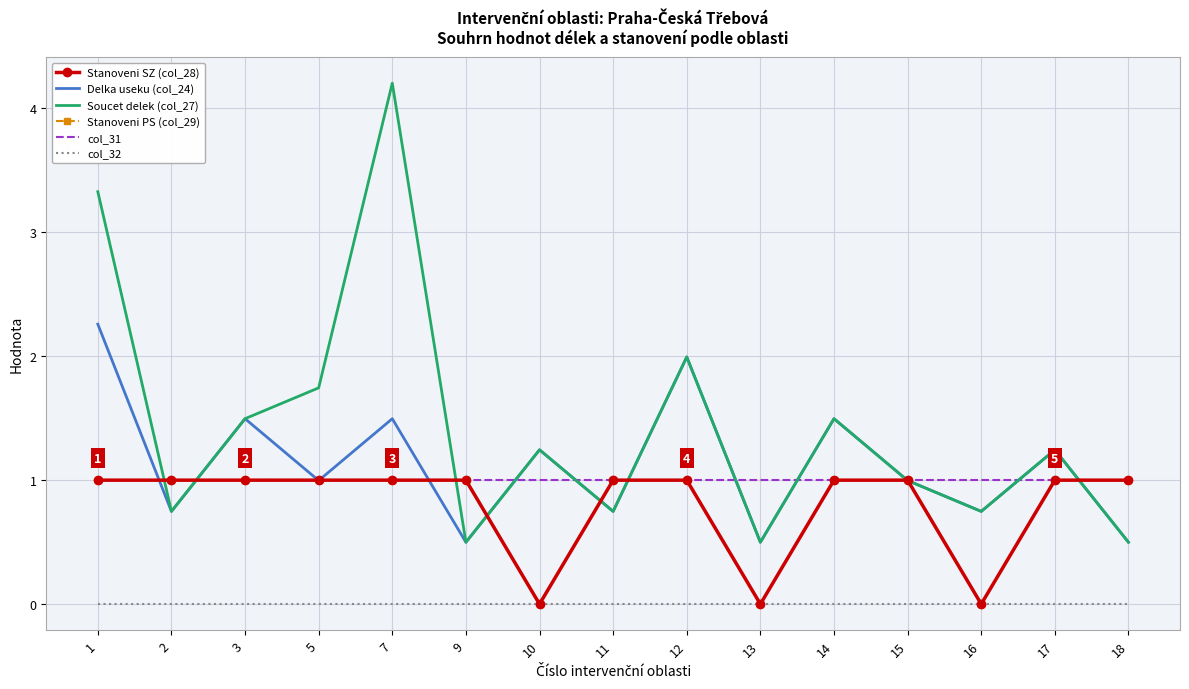

Reading left to right, list all the values displayed in this chart.

Stanoveni SZ (col_28): 1=1.0	2=1.0	3=1.0	5=1.0	7=1.0	9=1.0	10=0.0	11=1.0	12=1.0	13=0.0	14=1.0	15=1.0	16=0.0	17=1.0	18=1.0
Delka useku (col_24): 1=2.3	2=0.7	3=1.5	5=1.0	7=1.5	9=0.5	10=1.2	11=0.7	12=2.0	13=0.5	14=1.5	15=1.0	16=0.7	17=1.2	18=0.5
Soucet delek (col_27): 1=3.3	2=0.7	3=1.5	5=1.7	7=4.2	9=0.5	10=1.2	11=0.7	12=2.0	13=0.5	14=1.5	15=1.0	16=0.7	17=1.2	18=0.5
Stanoveni PS (col_29): 1=1.0	2=1.0	3=1.0	5=1.0	7=1.0	9=1.0	10=0.0	11=1.0	12=1.0	13=0.0	14=1.0	15=1.0	16=0.0	17=1.0	18=1.0
col_31: 1=1.0	2=1.0	3=1.0	5=1.0	7=1.0	9=1.0	10=1.0	11=1.0	12=1.0	13=1.0	14=1.0	15=1.0	16=1.0	17=1.0	18=1.0
col_32: 1=0.0	2=0.0	3=0.0	5=0.0	7=0.0	9=0.0	10=0.0	11=0.0	12=0.0	13=0.0	14=0.0	15=0.0	16=0.0	17=0.0	18=0.0